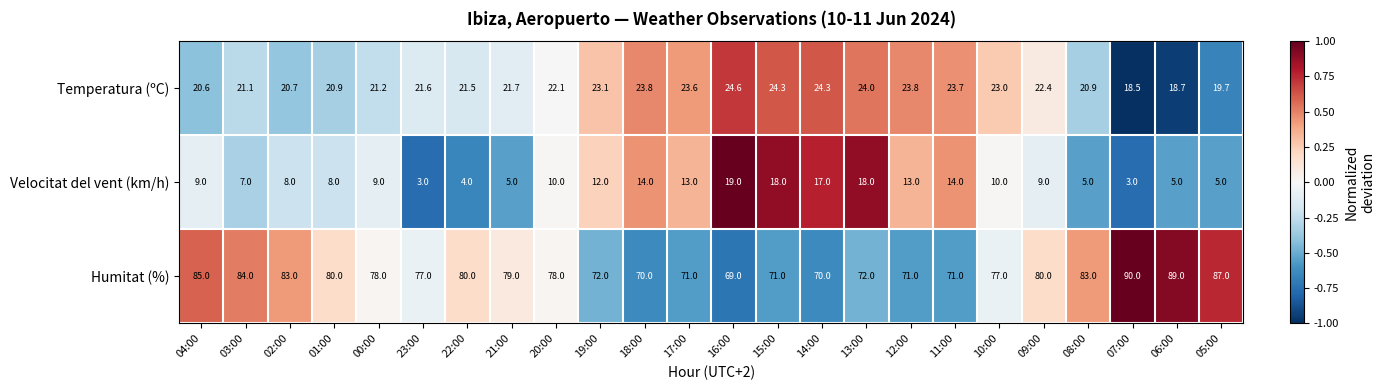

At which category does the chart reach its peak across all series?

07:00